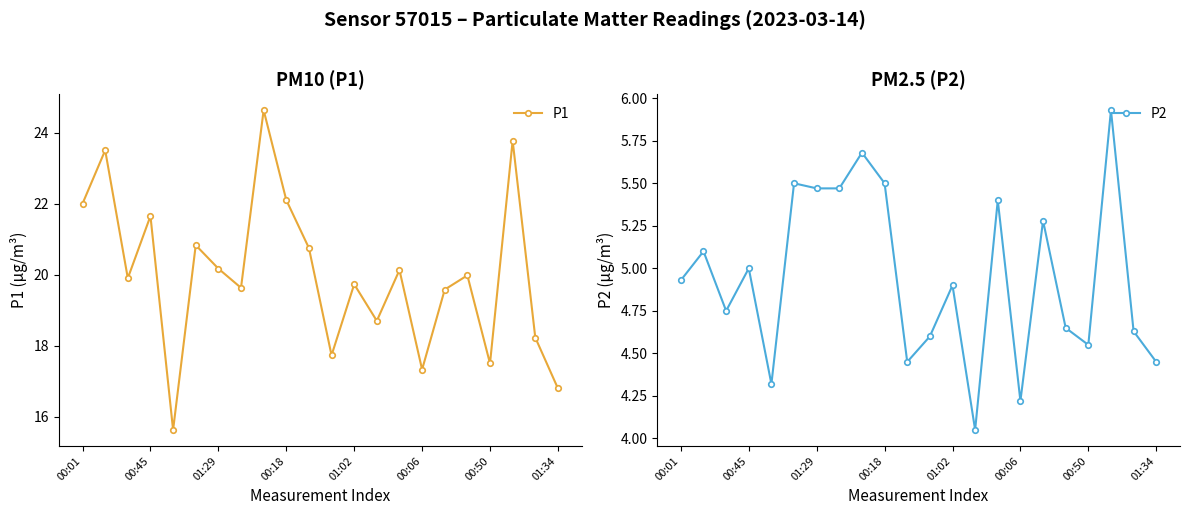

At which label does P1 first exceed 19?

00:01